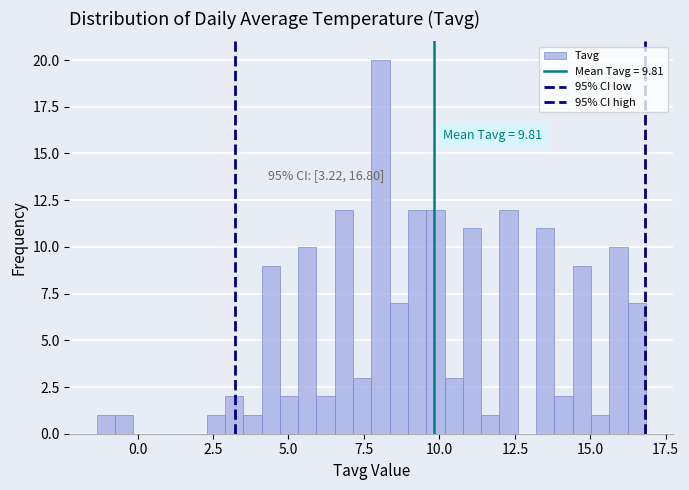

Read against the x-axis, roughly where is the centre of the tallest bar?

8.0